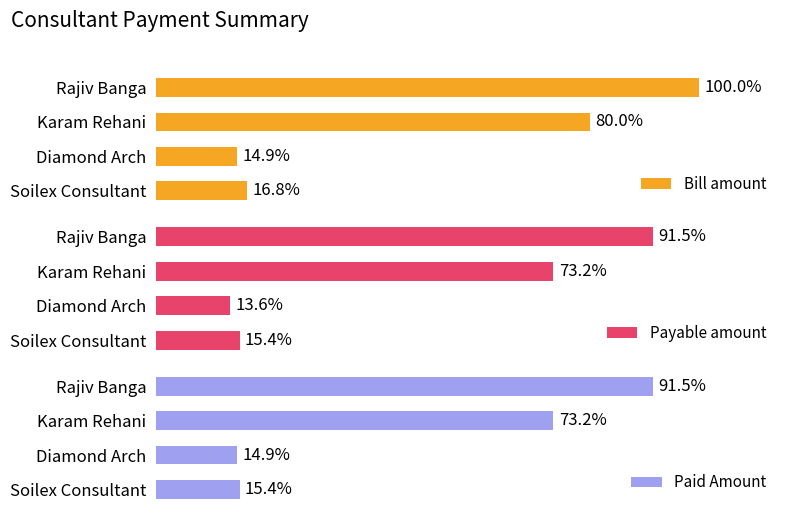

The Paid Amount series shows 73223 at Soilex Consultant. True or false?

False